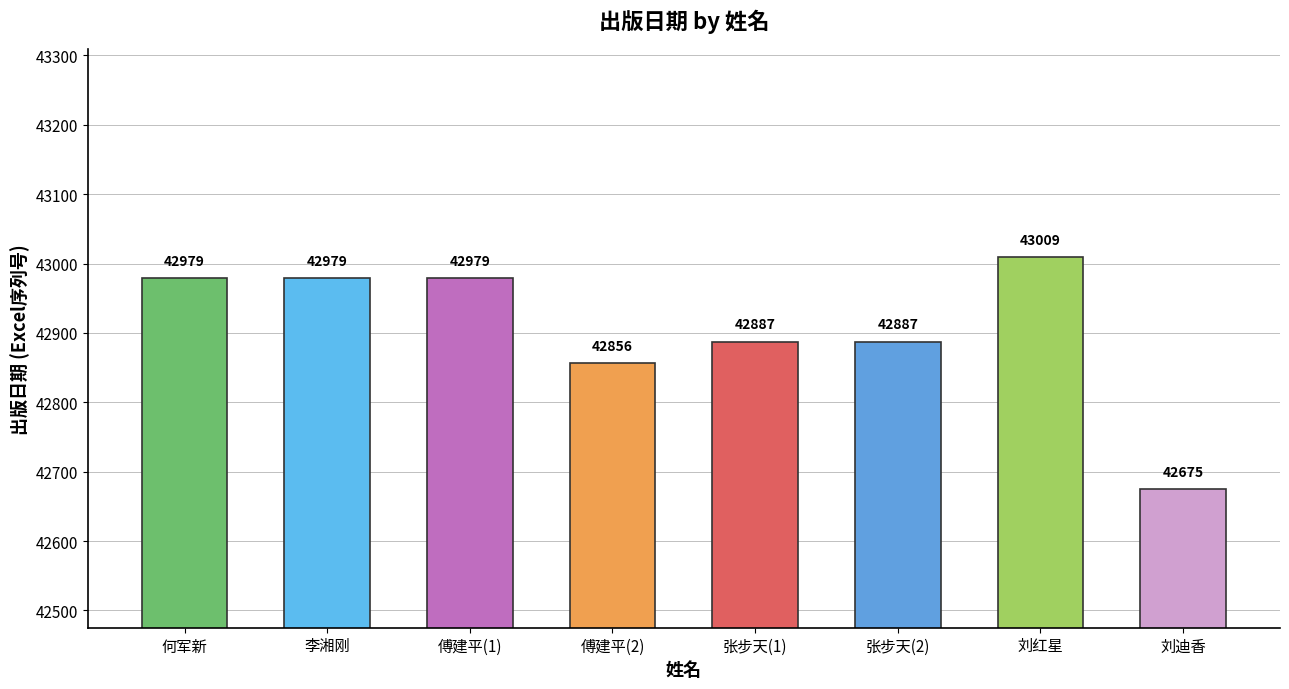

Is it true that the value at 傅建平(1) is 42979?

True